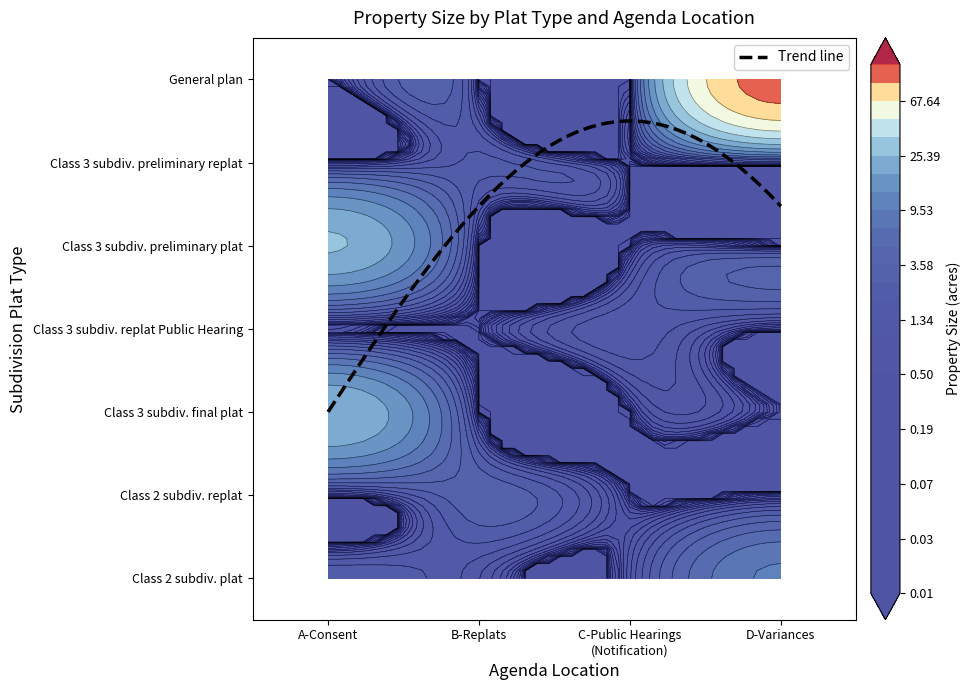

How many values in the Class 3 subdivision final plat series exceed 0?

1